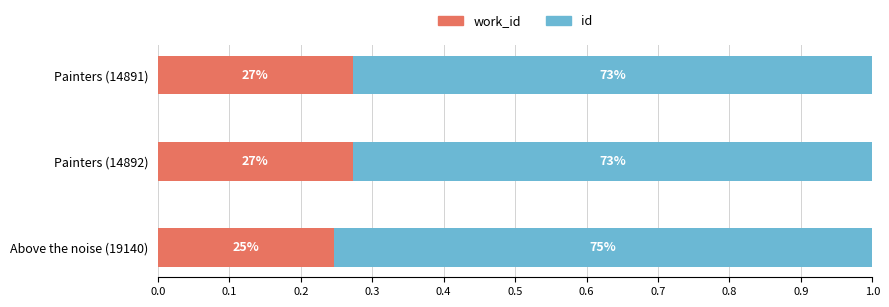

Reading left to right, extract all data points from this chart.

work_id: 0.0=0.3	0.1=0.3	0.2=0.2
id: 0.0=0.7	0.1=0.7	0.2=0.8